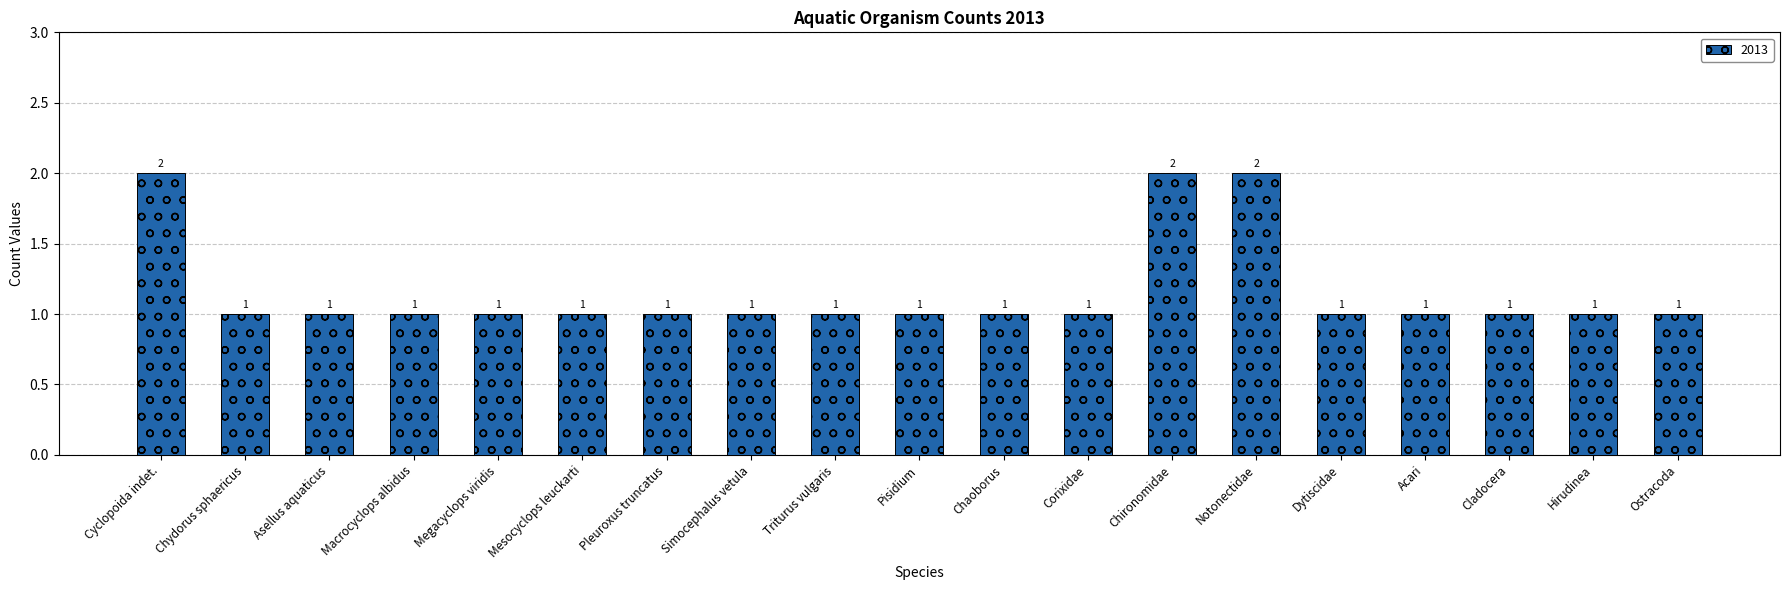

Is it true that the value at Notonectidae is 2?

True